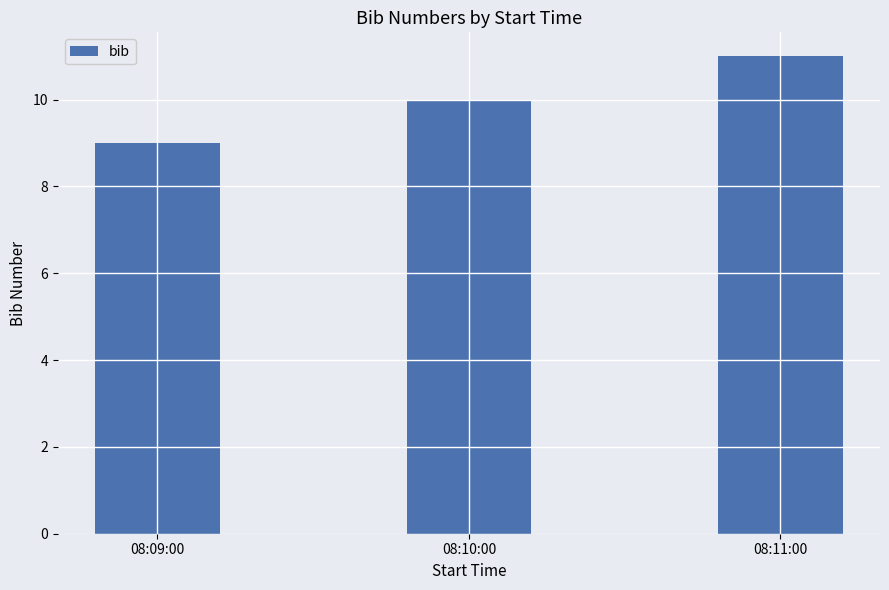

What is the label of the 2nd bar from the right?

08:10:00